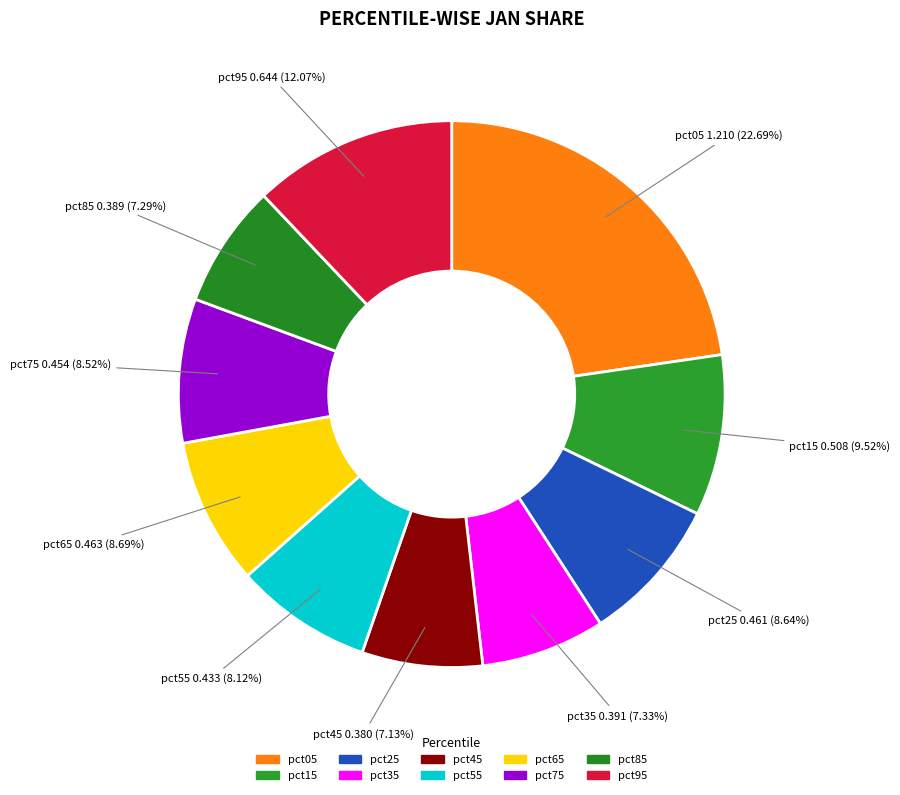

To the nearest percent, what portion does pct15 represent?

10%